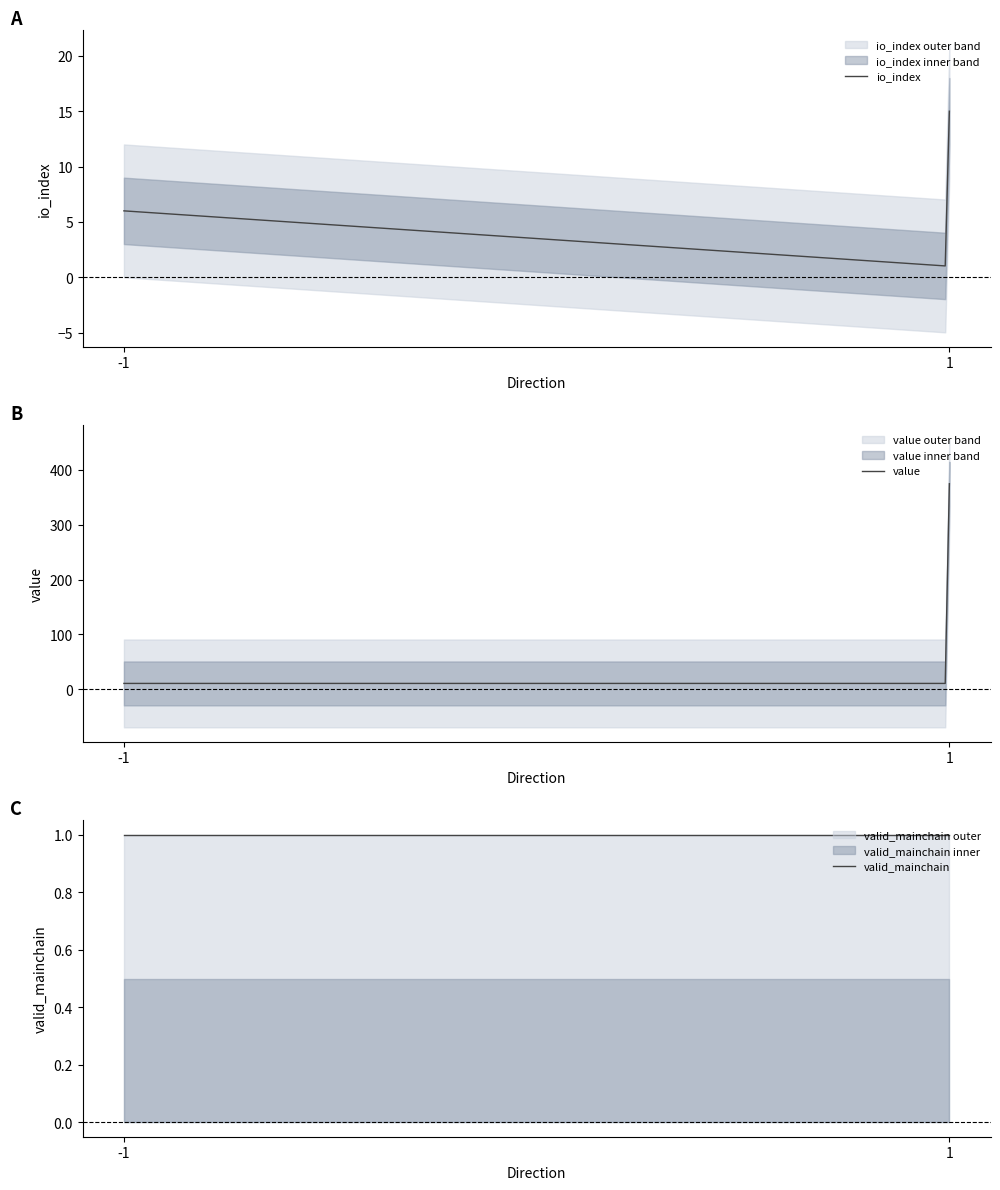

What is the highest value of the io_index series?

15.0